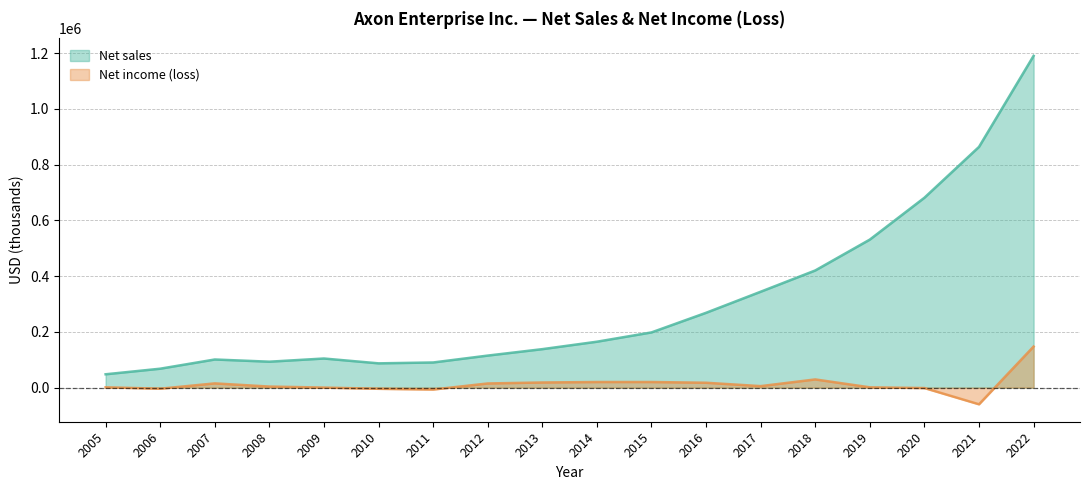

What is the value of the Net income (loss) point at the 2nd from the left?

-4088